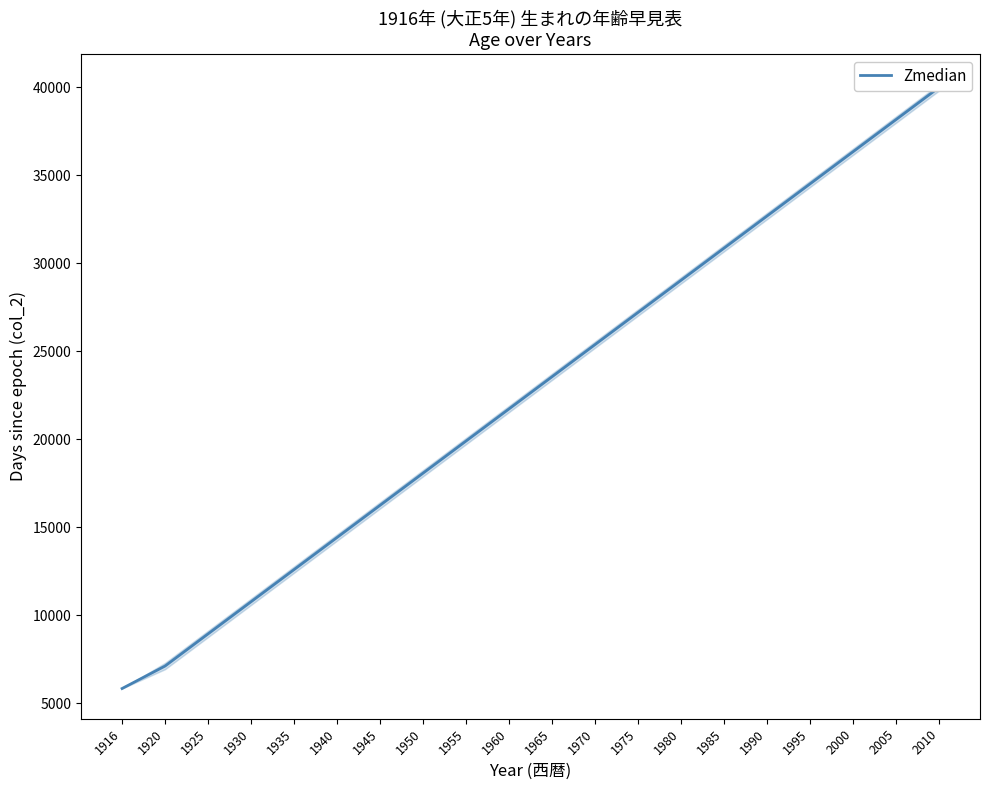

The value at 1930 is 10776.5. True or false?

True